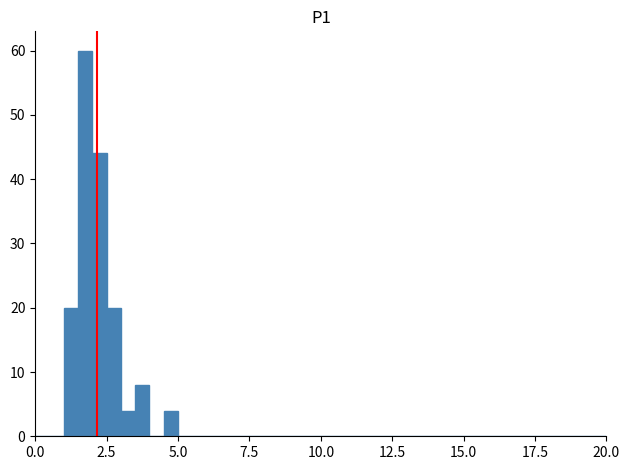

Around what value on the x-axis is the tallest bar? Give the approximate position of its centre, as read against the axis.

2.0